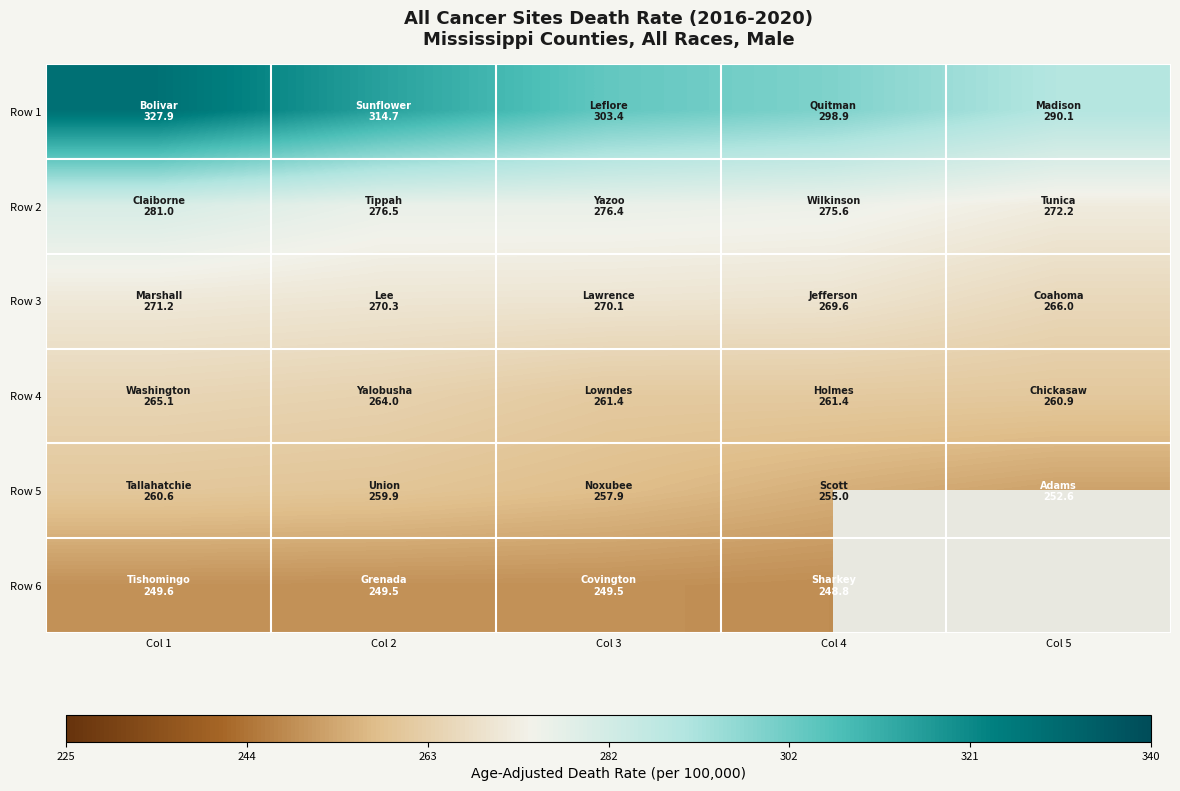

What is the difference between the maximum and minimum values in the Row 6 series?

0.8